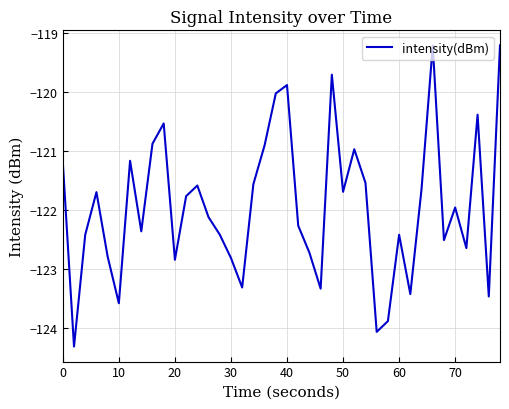

Does the chart have visible grid lines?

Yes